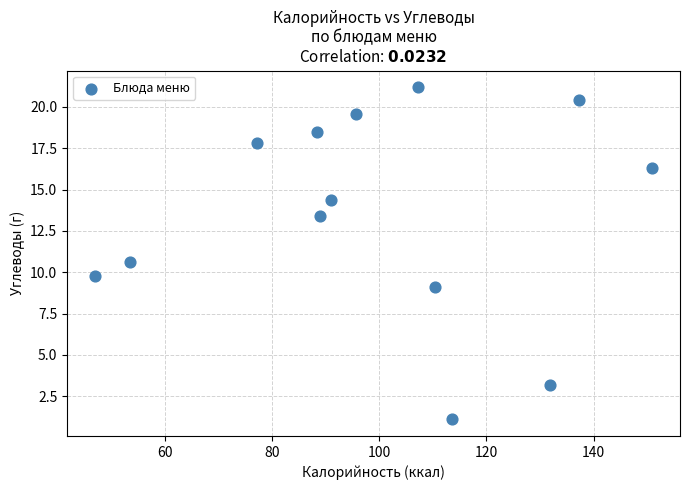

What Y value in the scatter plot is closest to 11?

10.6